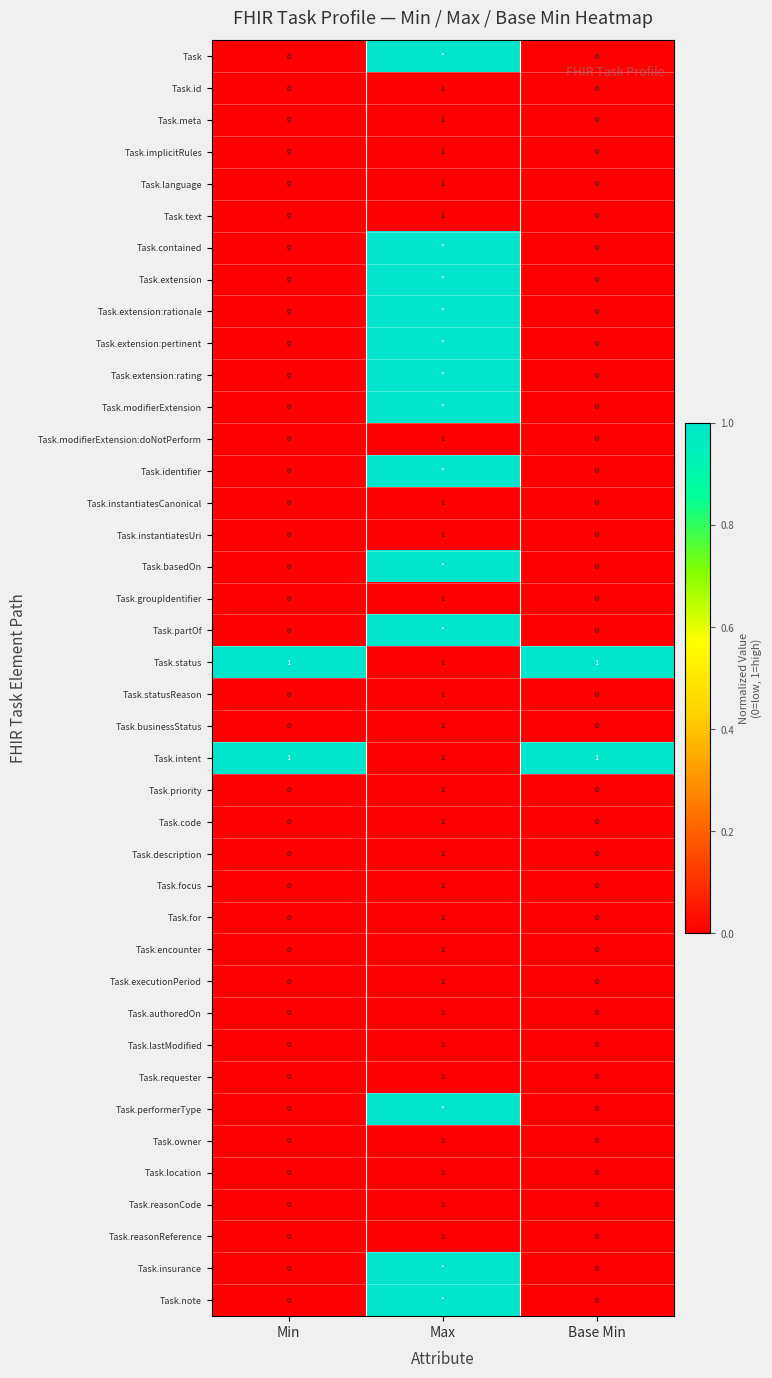

The Task.businessStatus series shows 1 at Max. True or false?

True